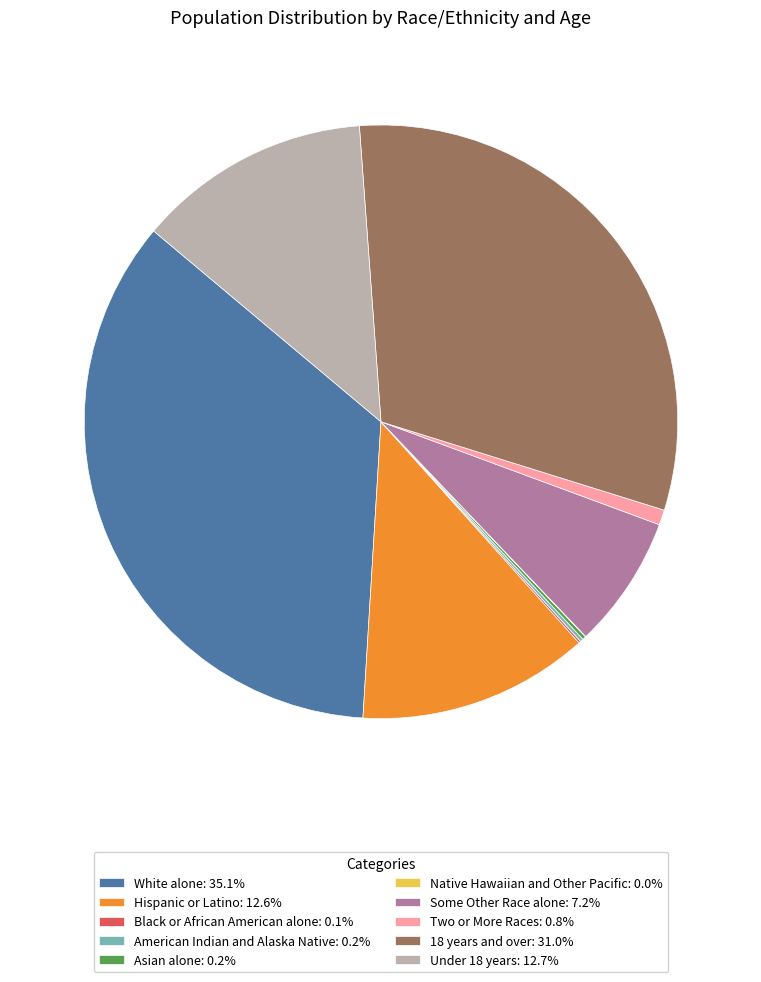

Approximately how many times larger is the value at Hispanic or Latino: 12.6% compared to Some Other Race alone: 7.2%?

1.7